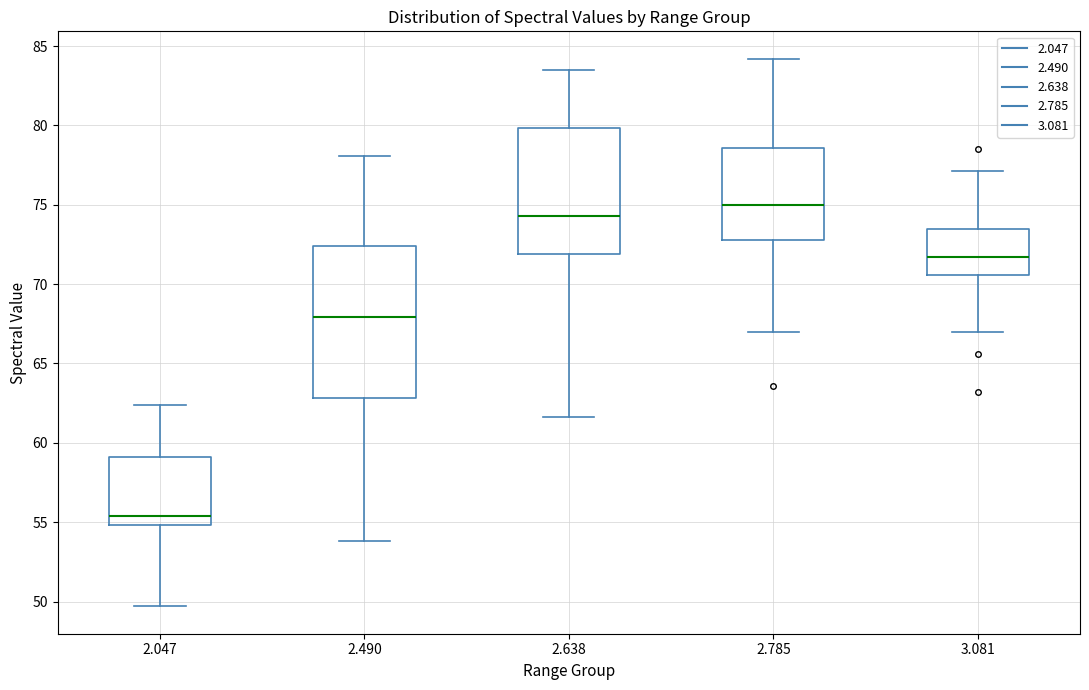

Which box's median line is the highest?

2.785